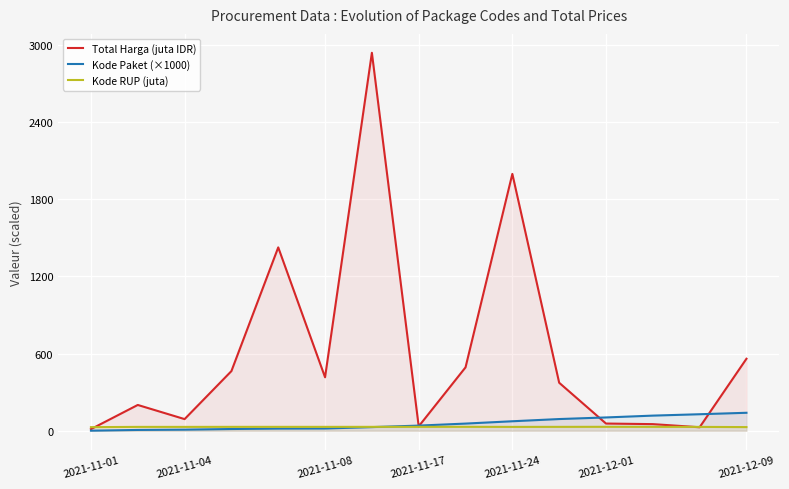

What is the total value across all series at 2021-11-01?

41.6